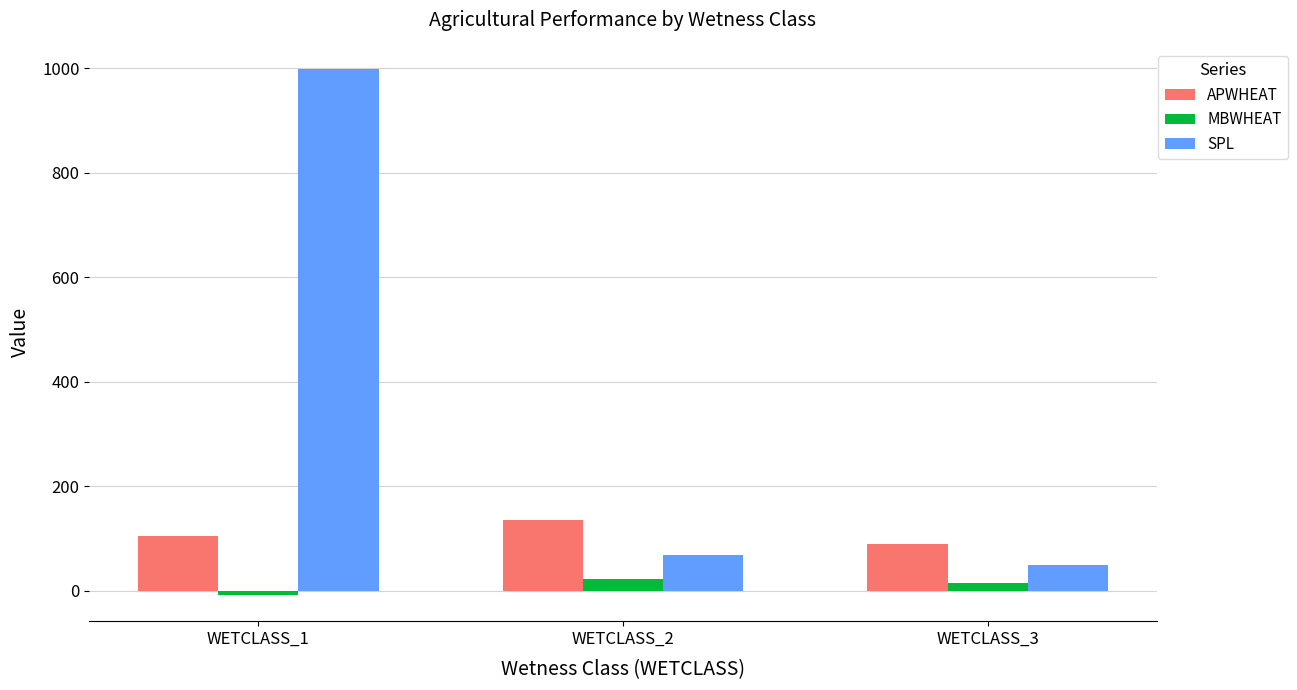

Are the bars horizontal?

No